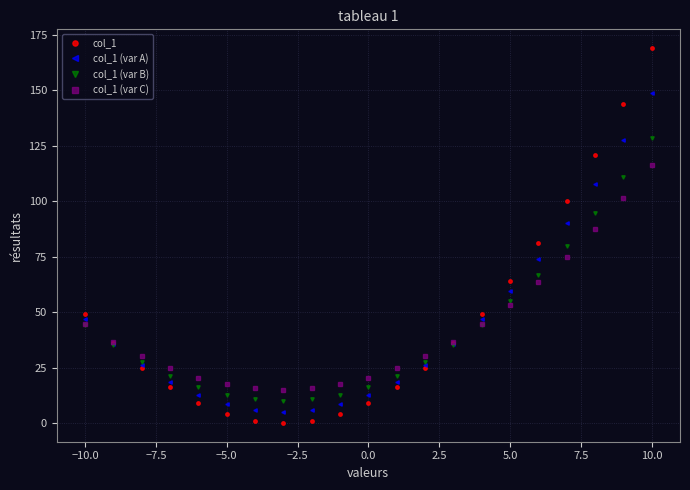

What is the value of the col_1 (var C) point at the 4th from the left?

24.6